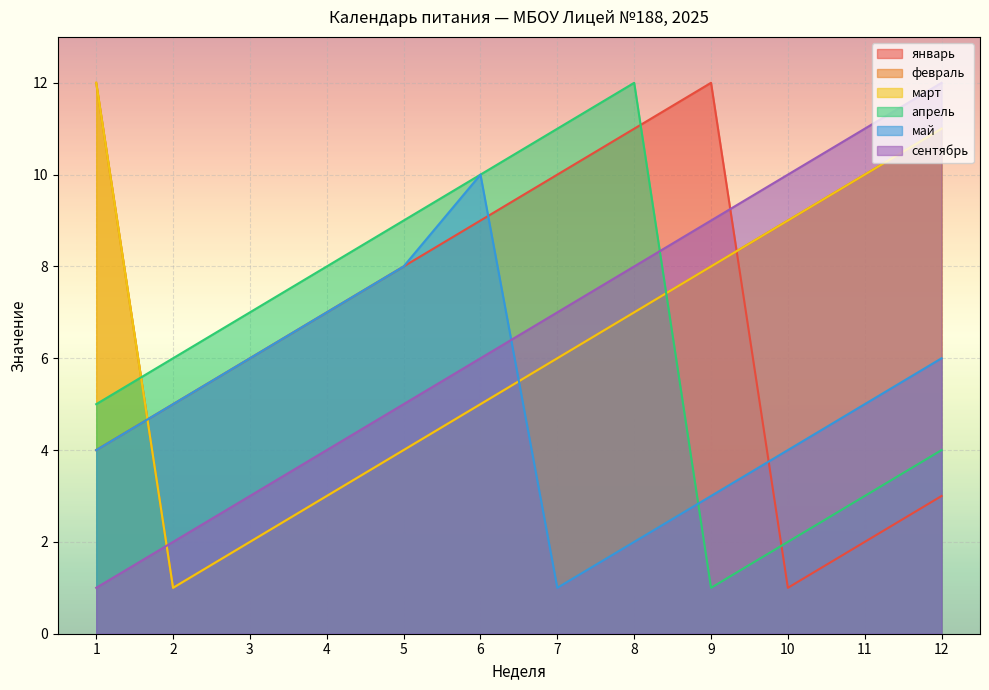

Does the chart display data point markers on the line(s)?

No